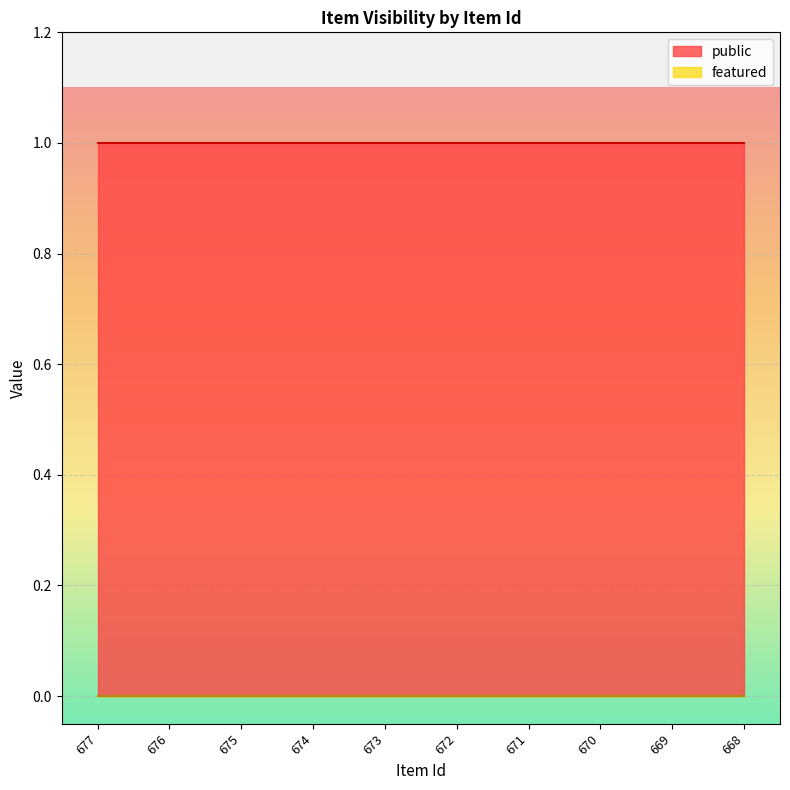

Which category has the lowest value in the public series?

677